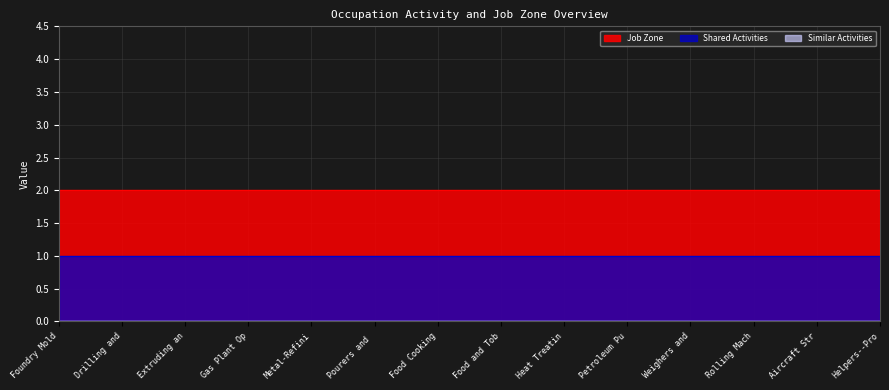

What are all the series names shown in the legend?

Similar Activities, Job Zone, Shared Activities